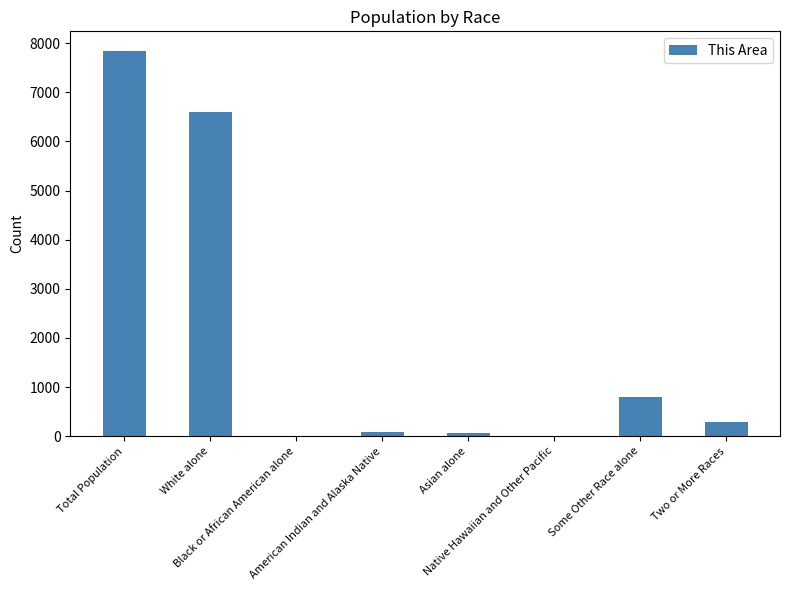

What is the sum of all values?

15698